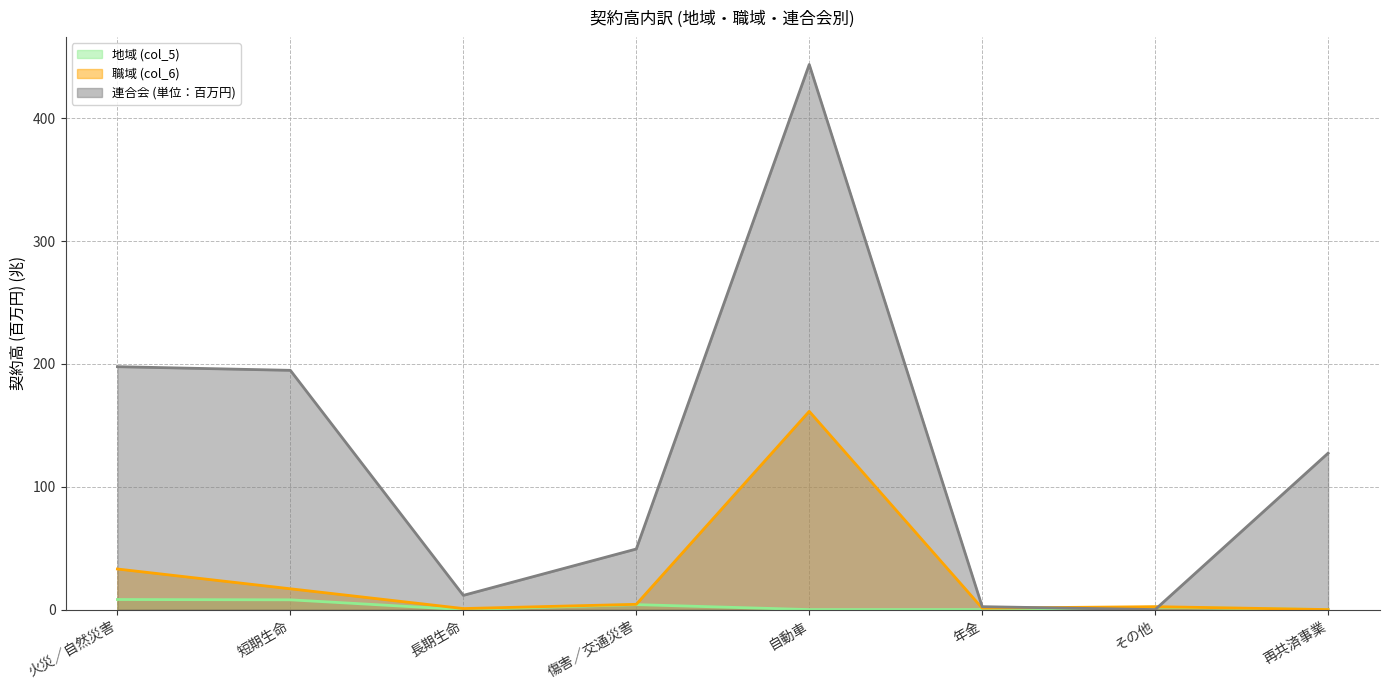

What is the label of the 5th point from the right?

傷害／交通災害